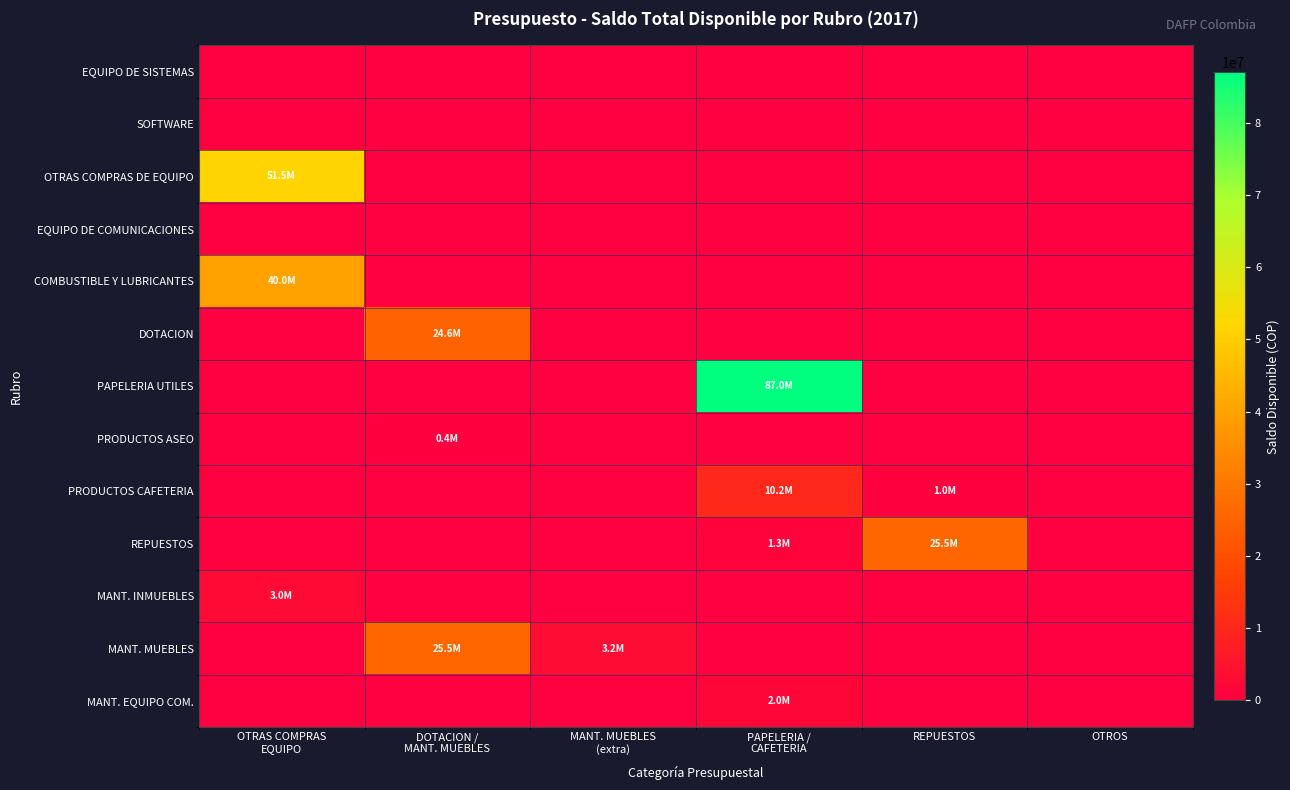

Reading left to right, what are all the values shown in this chart?

EQUIPO DE SISTEMAS: OTRAS COMPRAS
EQUIPO=0.0	DOTACION /
MANT. MUEBLES=0.0	MANT. MUEBLES
(extra)=0.0	PAPELERIA /
CAFETERIA=0.0	REPUESTOS=0.0	OTROS=0.0
SOFTWARE: OTRAS COMPRAS
EQUIPO=0.0	DOTACION /
MANT. MUEBLES=0.0	MANT. MUEBLES
(extra)=0.0	PAPELERIA /
CAFETERIA=0.0	REPUESTOS=0.0	OTROS=0.0
OTRAS COMPRAS DE EQUIPO: OTRAS COMPRAS
EQUIPO=51450000.0	DOTACION /
MANT. MUEBLES=0.0	MANT. MUEBLES
(extra)=0.0	PAPELERIA /
CAFETERIA=0.0	REPUESTOS=0.0	OTROS=0.0
EQUIPO DE COMUNICACIONES: OTRAS COMPRAS
EQUIPO=0.0	DOTACION /
MANT. MUEBLES=0.0	MANT. MUEBLES
(extra)=0.0	PAPELERIA /
CAFETERIA=0.0	REPUESTOS=0.0	OTROS=0.0
COMBUSTIBLE Y LUBRICANTES: OTRAS COMPRAS
EQUIPO=40000000.0	DOTACION /
MANT. MUEBLES=0.0	MANT. MUEBLES
(extra)=0.0	PAPELERIA /
CAFETERIA=0.0	REPUESTOS=0.0	OTROS=0.0
DOTACION: OTRAS COMPRAS
EQUIPO=0.0	DOTACION /
MANT. MUEBLES=24580692.8	MANT. MUEBLES
(extra)=0.0	PAPELERIA /
CAFETERIA=0.0	REPUESTOS=0.0	OTROS=0.0
PAPELERIA UTILES: OTRAS COMPRAS
EQUIPO=0.0	DOTACION /
MANT. MUEBLES=0.0	MANT. MUEBLES
(extra)=0.0	PAPELERIA /
CAFETERIA=87015800.0	REPUESTOS=0.0	OTROS=0.0
PRODUCTOS ASEO: OTRAS COMPRAS
EQUIPO=0.0	DOTACION /
MANT. MUEBLES=380365.0	MANT. MUEBLES
(extra)=0.0	PAPELERIA /
CAFETERIA=0.0	REPUESTOS=0.0	OTROS=0.0
PRODUCTOS CAFETERIA: OTRAS COMPRAS
EQUIPO=0.0	DOTACION /
MANT. MUEBLES=0.0	MANT. MUEBLES
(extra)=0.0	PAPELERIA /
CAFETERIA=10216725.0	REPUESTOS=1000000.0	OTROS=0.0
REPUESTOS: OTRAS COMPRAS
EQUIPO=0.0	DOTACION /
MANT. MUEBLES=0.0	MANT. MUEBLES
(extra)=0.0	PAPELERIA /
CAFETERIA=1338297.0	REPUESTOS=25500000.0	OTROS=0.0
MANT. INMUEBLES: OTRAS COMPRAS
EQUIPO=3000593.0	DOTACION /
MANT. MUEBLES=0.0	MANT. MUEBLES
(extra)=0.0	PAPELERIA /
CAFETERIA=0.0	REPUESTOS=0.0	OTROS=0.0
MANT. MUEBLES: OTRAS COMPRAS
EQUIPO=0.0	DOTACION /
MANT. MUEBLES=25500000.0	MANT. MUEBLES
(extra)=3157700.0	PAPELERIA /
CAFETERIA=0.0	REPUESTOS=0.0	OTROS=0.0
MANT. EQUIPO COM.: OTRAS COMPRAS
EQUIPO=0.0	DOTACION /
MANT. MUEBLES=0.0	MANT. MUEBLES
(extra)=0.0	PAPELERIA /
CAFETERIA=2000692.0	REPUESTOS=0.0	OTROS=0.0